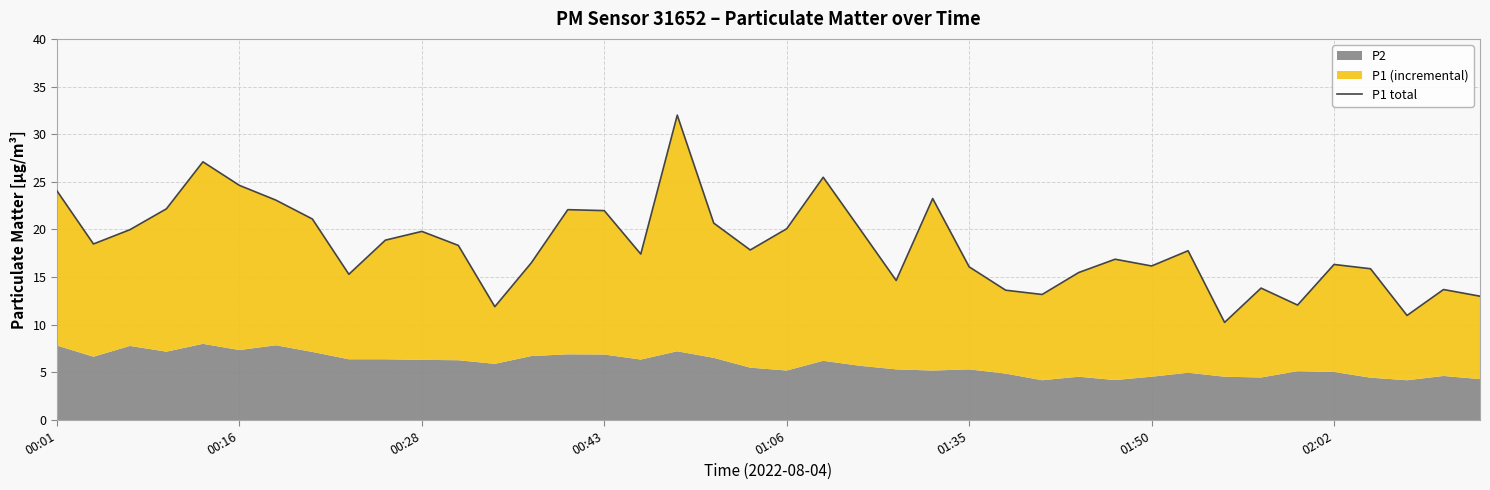

What is the greatest value displayed?

32.0